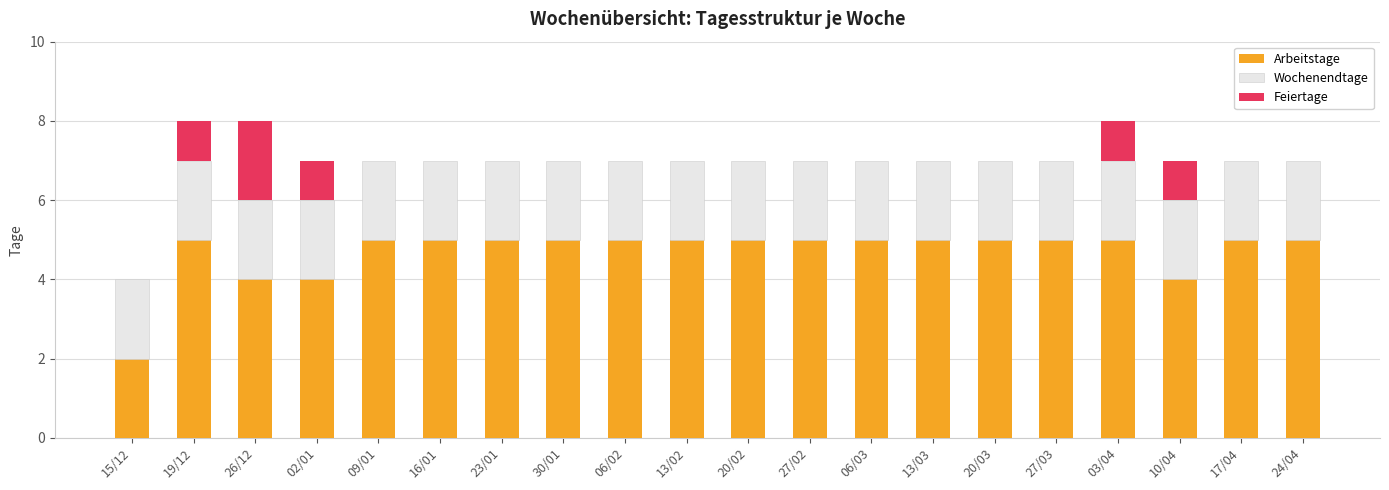

The Arbeitstage series shows 5 at 16/01. True or false?

True